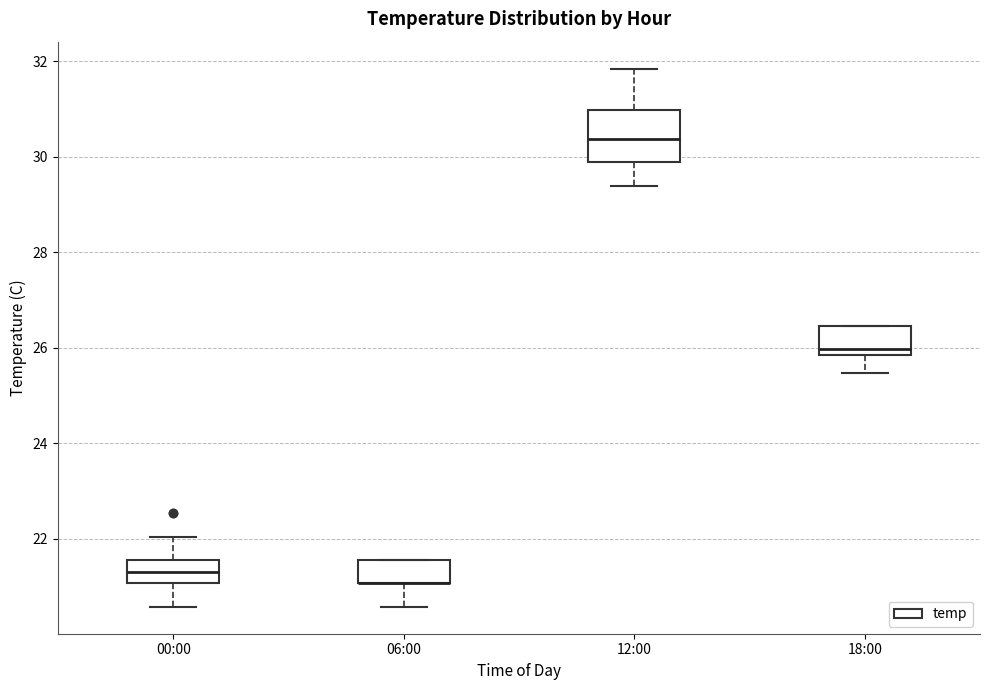

Reading left to right, transcribe this box plot: for each box, give where its median line is, the range the box spans, and where its two whiskers end, as read against the y-axis. The values are not printed on the chart, so give them approximately, as read against the axis.

00:00: median 21.4, box 21.0 to 21.6, whiskers 20.6 to 22.0
06:00: median 21.0 (drawn on the box's lower edge), box 21.0 to 21.6, whiskers 20.6 to 21.6
12:00: median 30.4, box 29.8 to 31.0, whiskers 29.4 to 31.8
18:00: median 26.0, box 25.8 to 26.4, whiskers 25.4 to 26.4